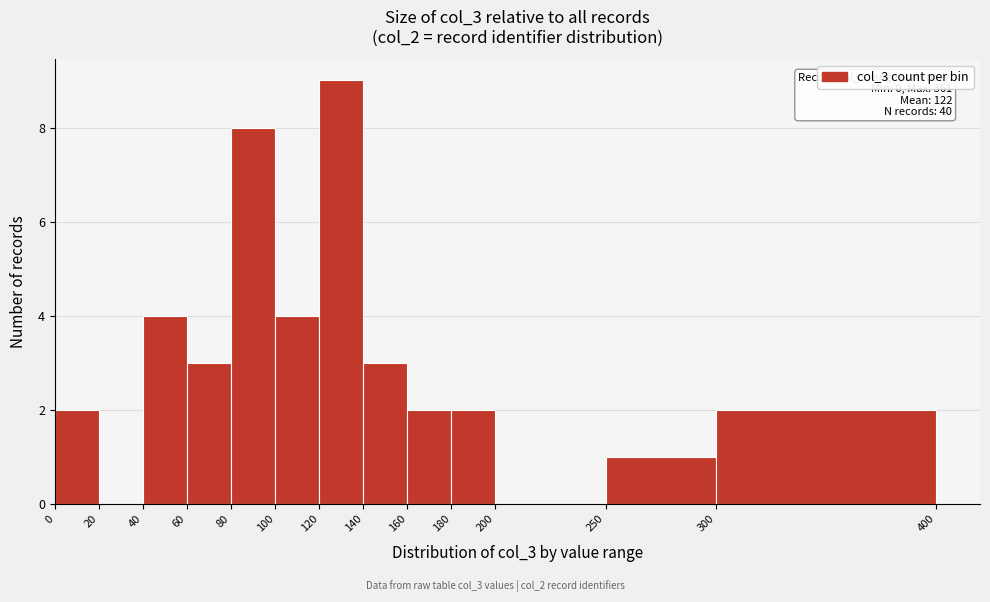

Over which range of the x-axis is the bar tallest?

120 to 140